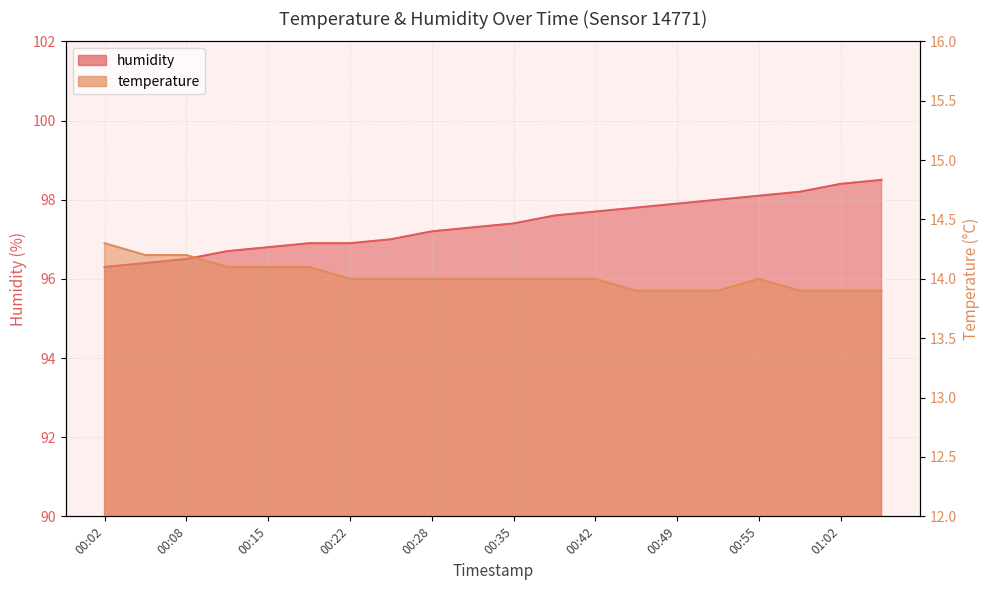

True or false: humidity and temperature cross at least once.

False